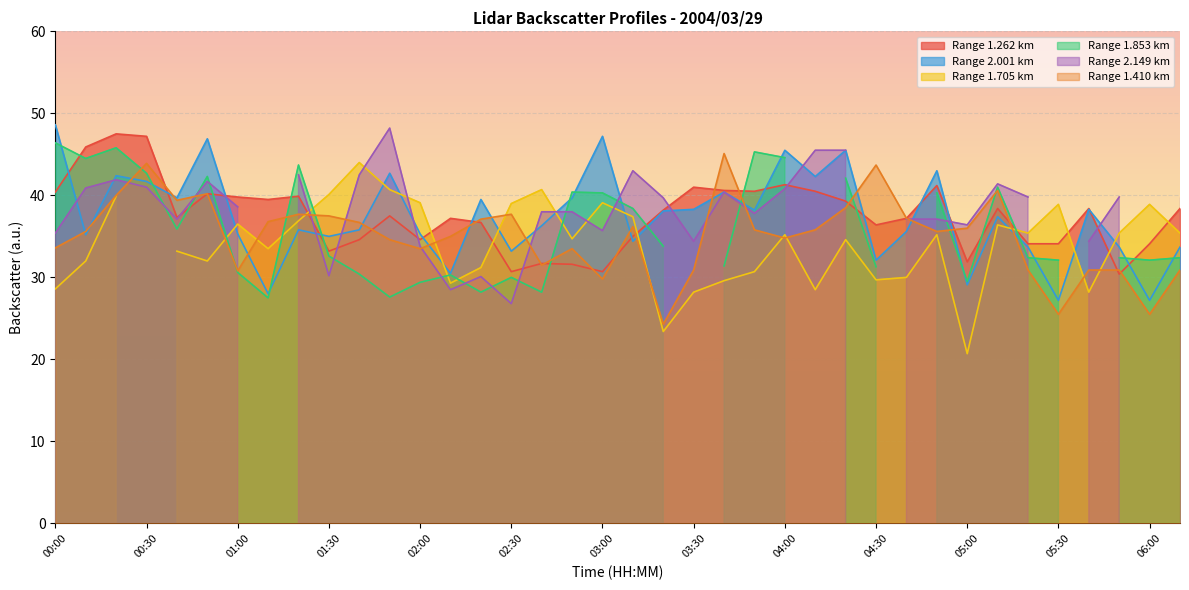

Rank the categories by 1.410 value from highest to lowest.

03:40, 00:30, 04:30, 05:10, 00:50, 00:20, 00:40, 04:20, 01:20, 02:30, 01:30, 04:40, 02:20, 01:10, 01:40, 03:10, 05:00, 03:50, 04:10, 00:10, 04:50, 02:10, 04:00, 01:50, 00:00, 02:00, 02:50, 02:40, 03:30, 05:20, 05:40, 05:50, 06:10, 01:00, 03:00, 05:30, 06:00, 03:20